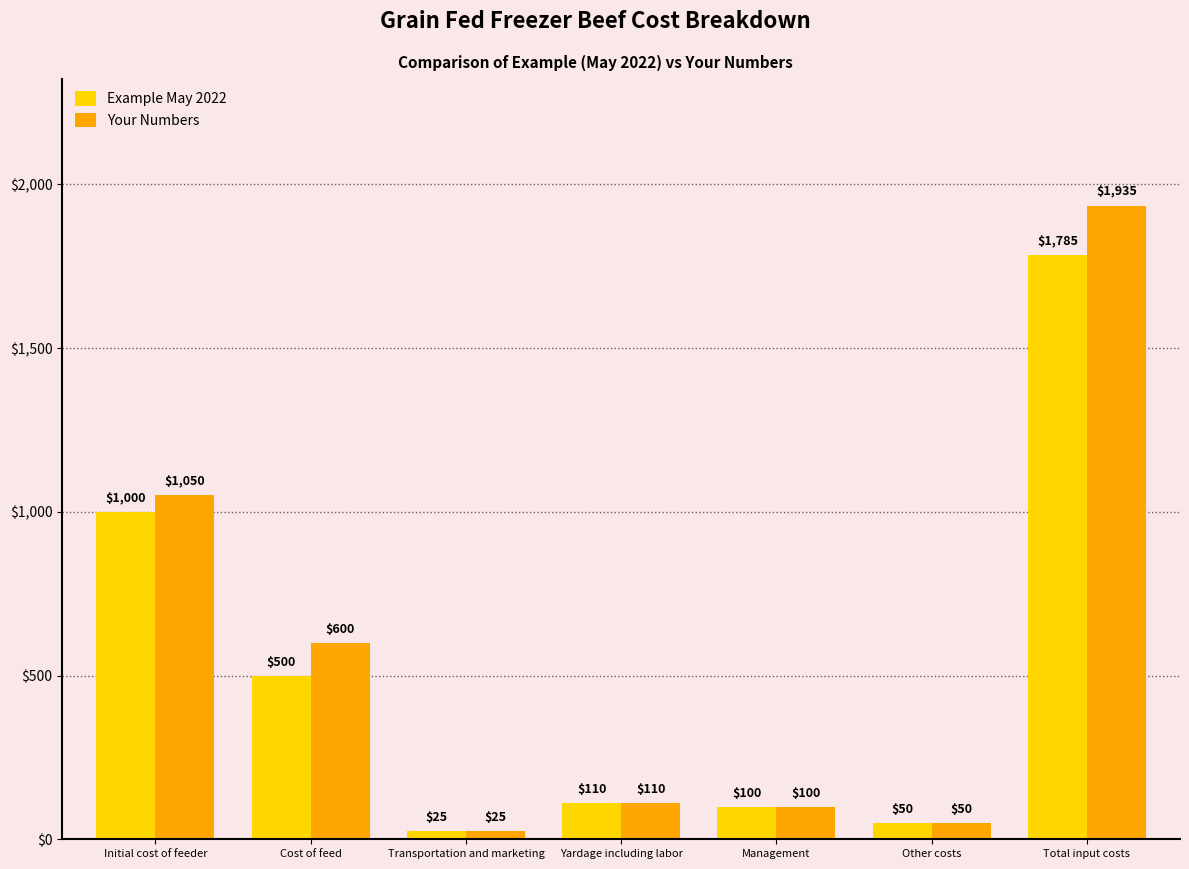

How many bars are there in total?

14